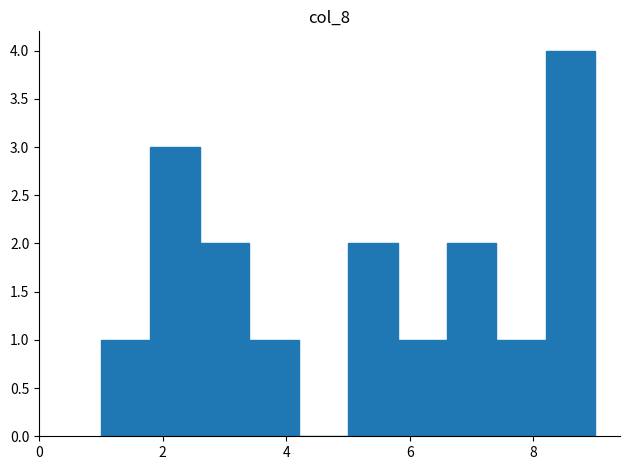

What is the height of the bar covering 2.6 to 3.4 on the x-axis? The values are not printed on the chart, so give them approximately, as read against the axis.

2